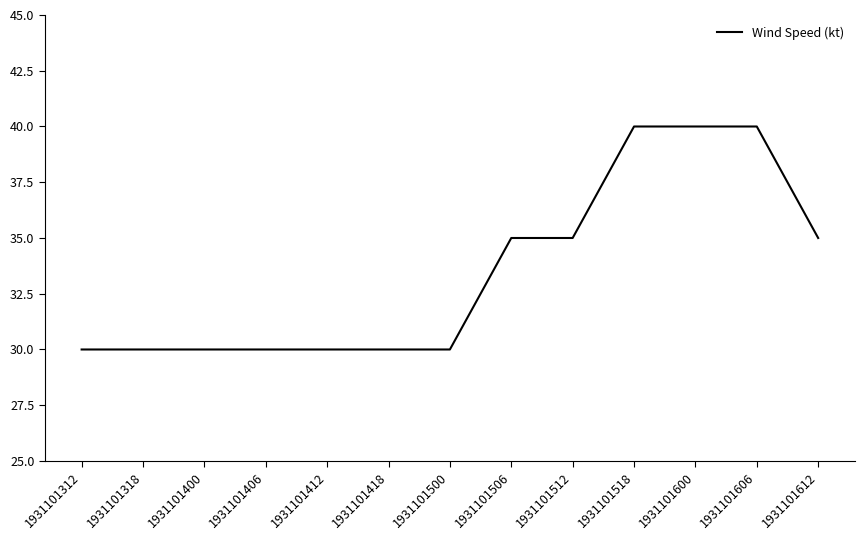

What is the maximum value shown in the chart?

40